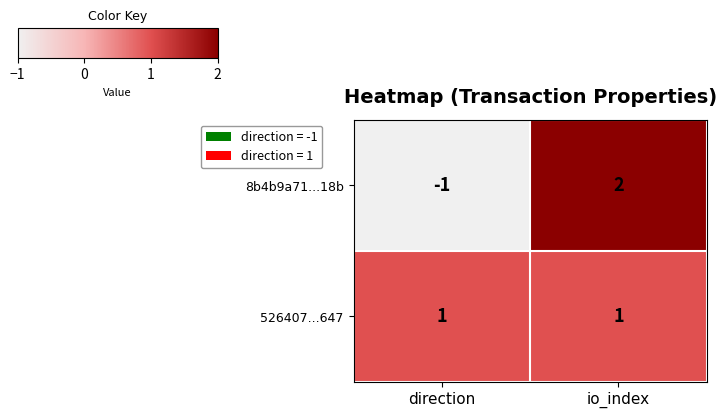

At which category is the sum across all series the highest?

io_index